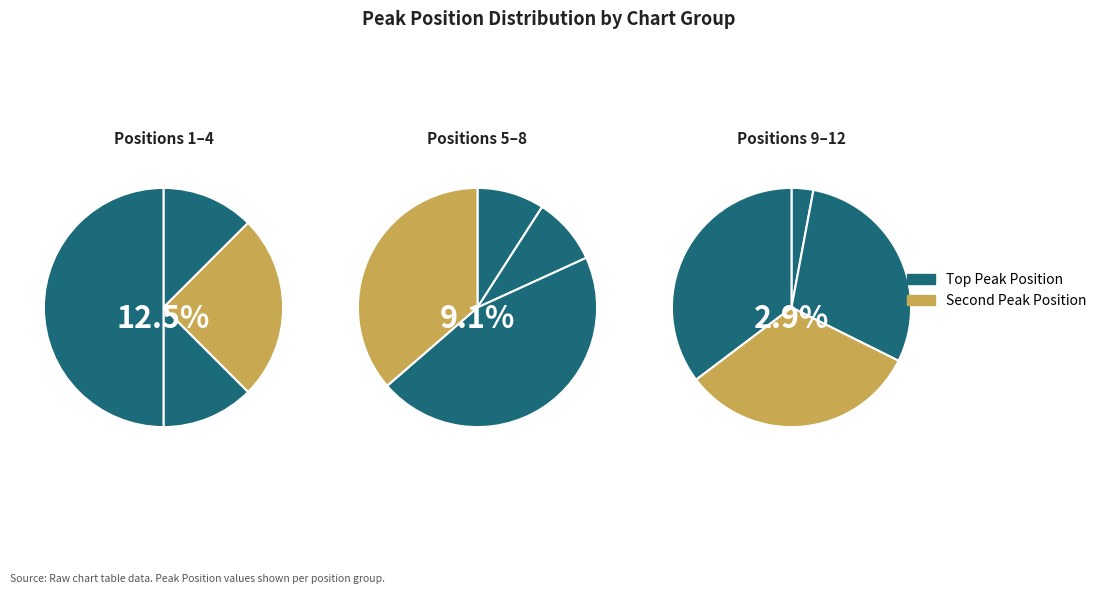

Which has a higher value, 1 or 7?

7